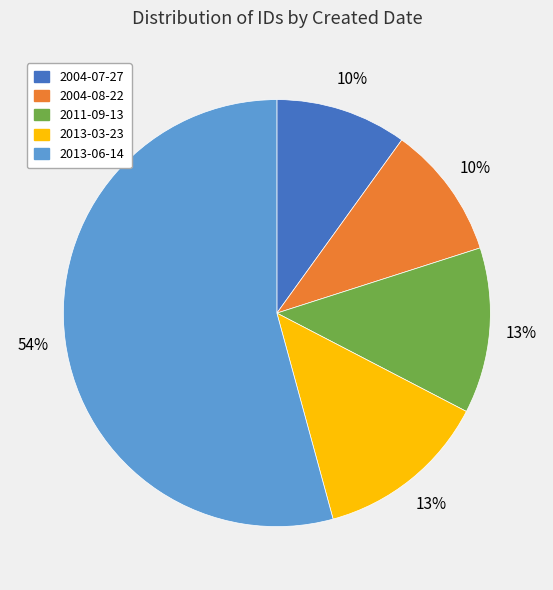

To the nearest percent, what portion does 2013-06-14 represent?

54%